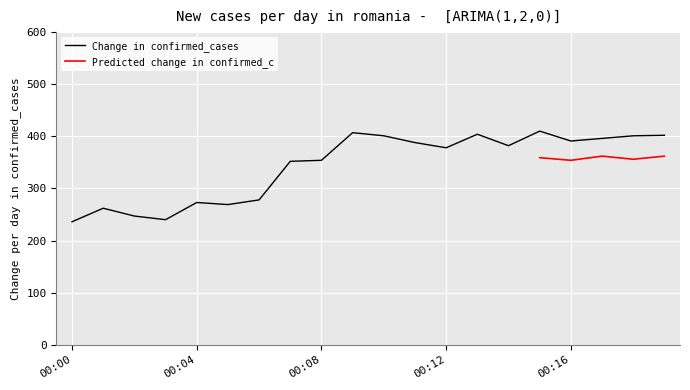

Reading left to right, what are all the values shown in this chart?

236	262	247	240	273	269	278	352	354	407	401	388	378	404	382	410	391	396	401	402